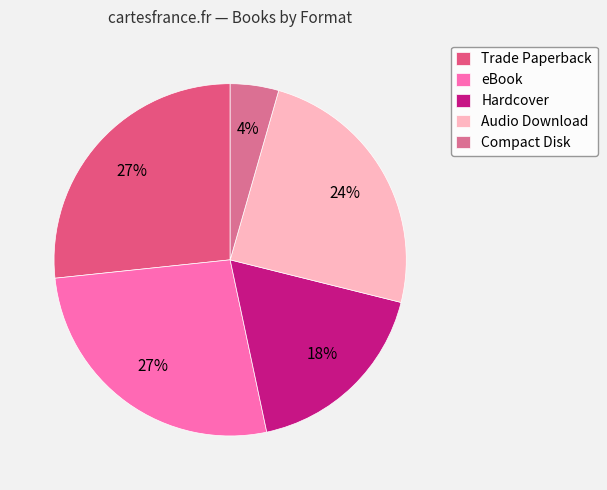

The Hardcover slice represents 6% of the pie. True or false?

False